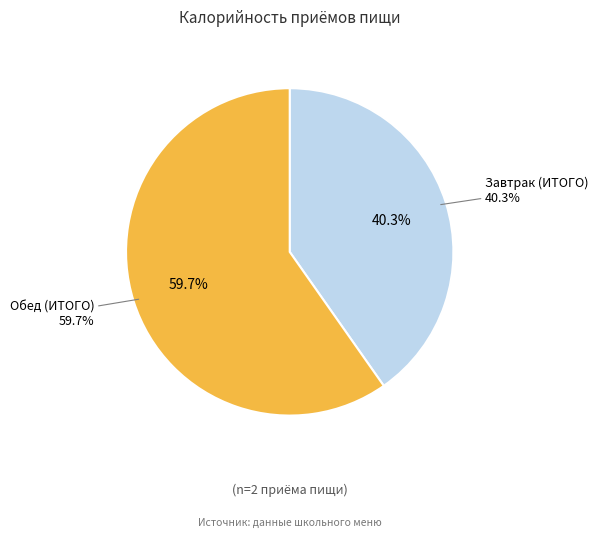

What is the largest slice in the pie chart?

Обед (ИТОГО)